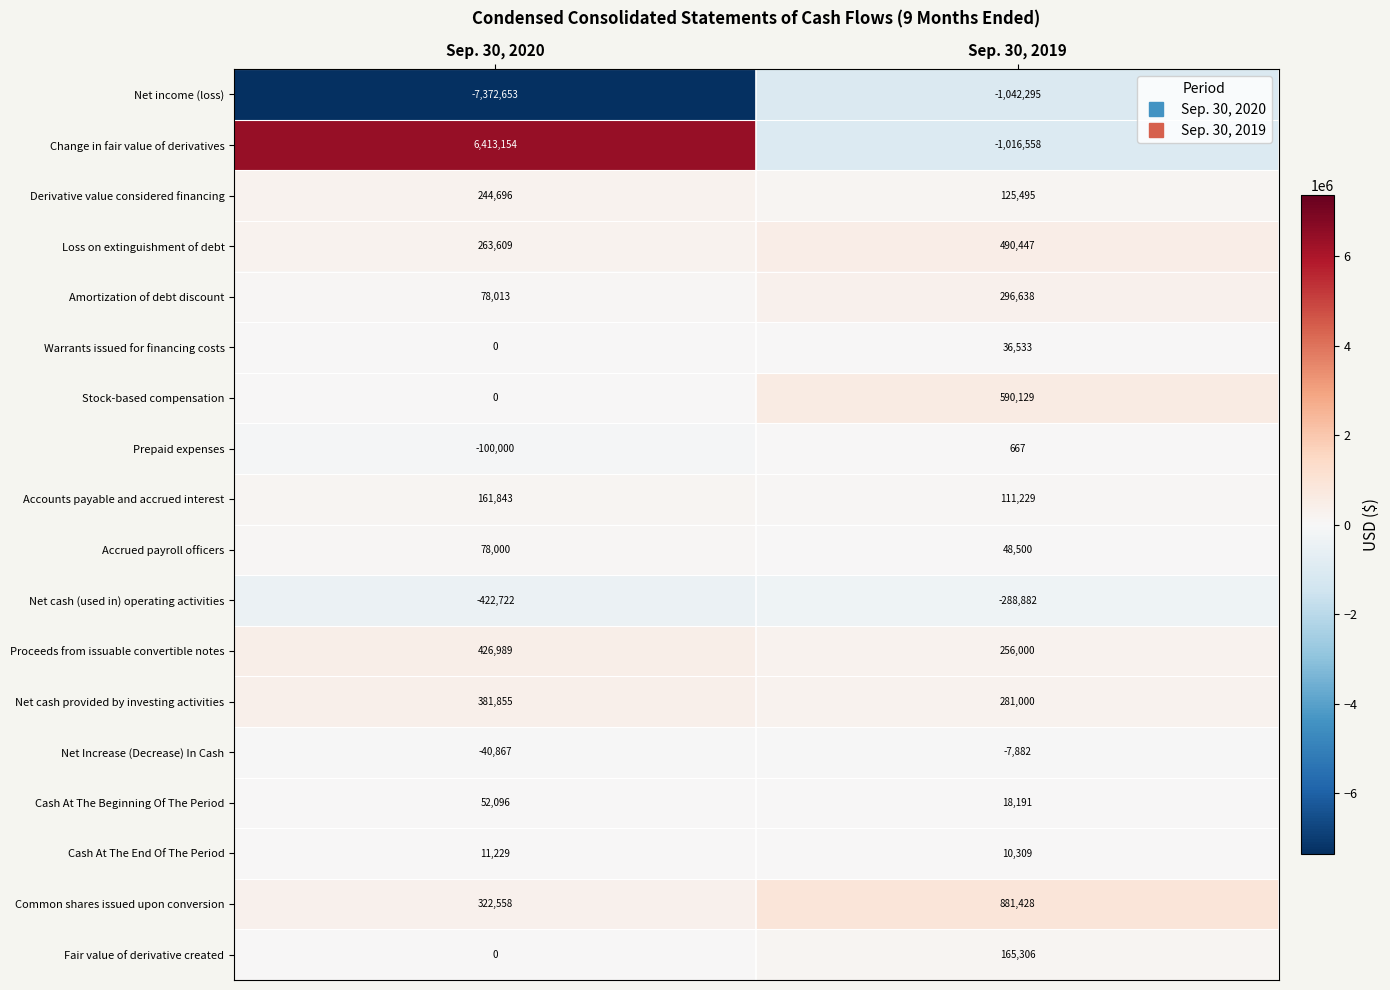

Which series changed the most between Sep. 30, 2020 and Sep. 30, 2019?

Change in fair value of derivatives